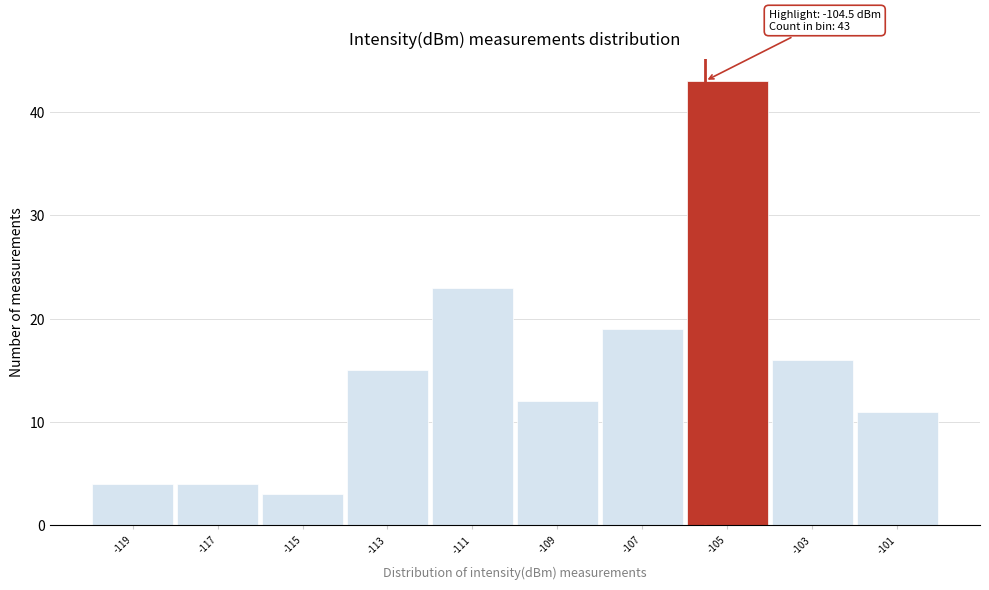

Reading right to left, what are all the values shown in this chart?

11	16	43	19	12	23	15	3	4	4